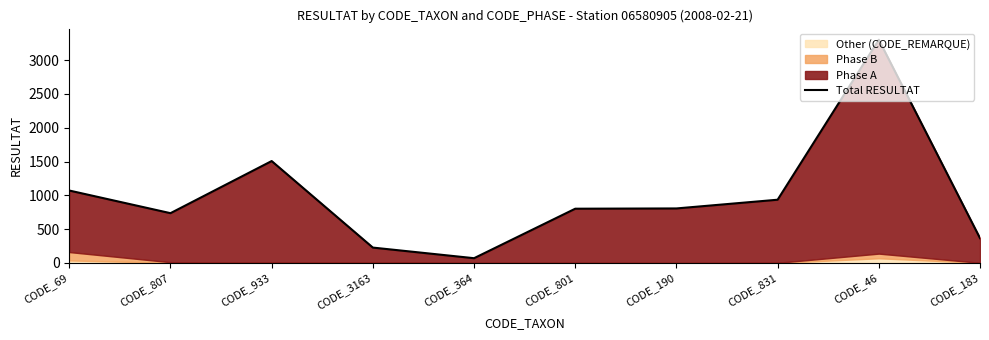

What is the value of the 7th point from the left?

807